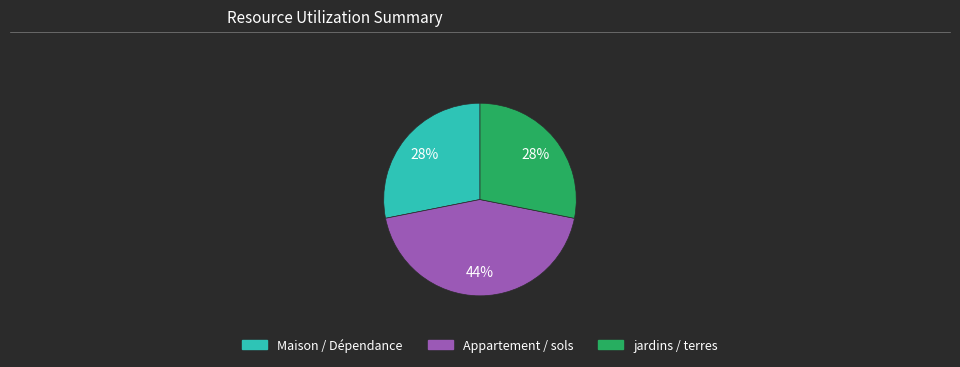

Is there a majority slice in this chart?

No